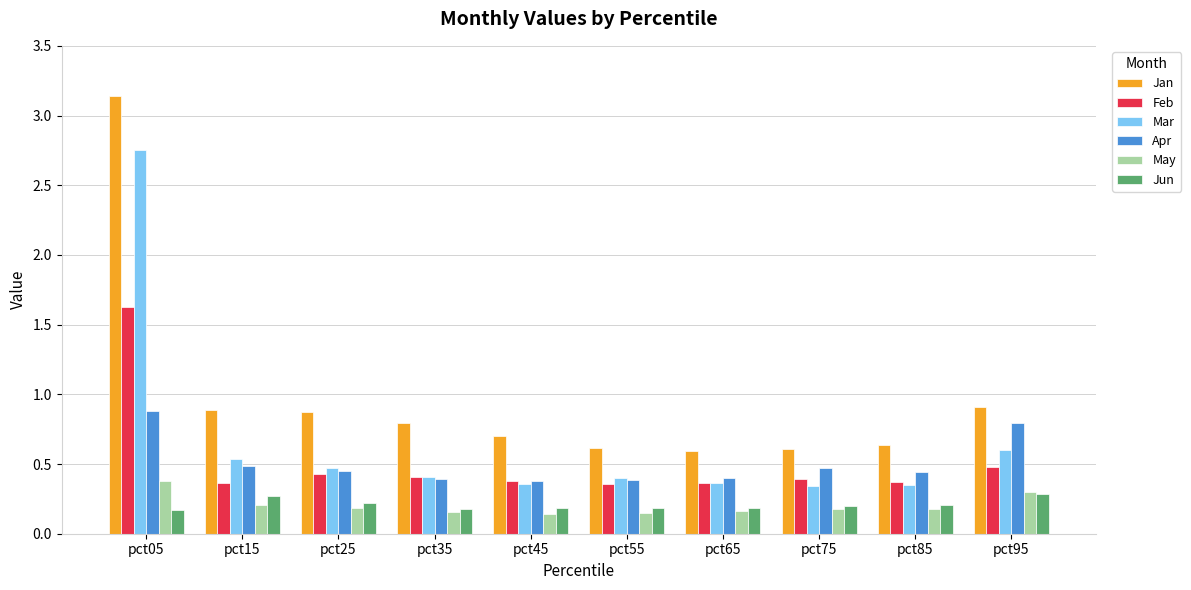

What is the difference between the maximum and minimum values in the Mar series?

2.4